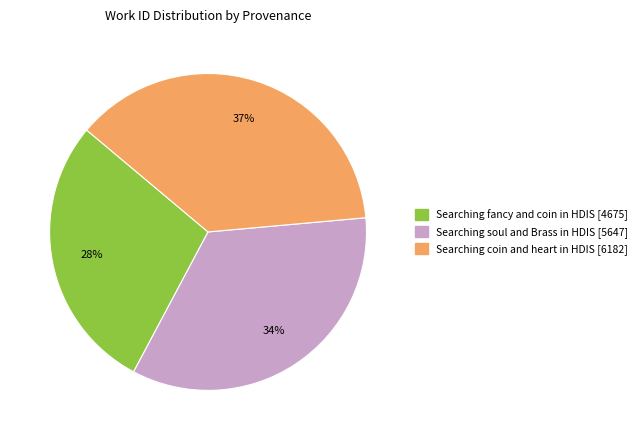

The Searching coin and heart in HDIS slice represents 37% of the pie. True or false?

True